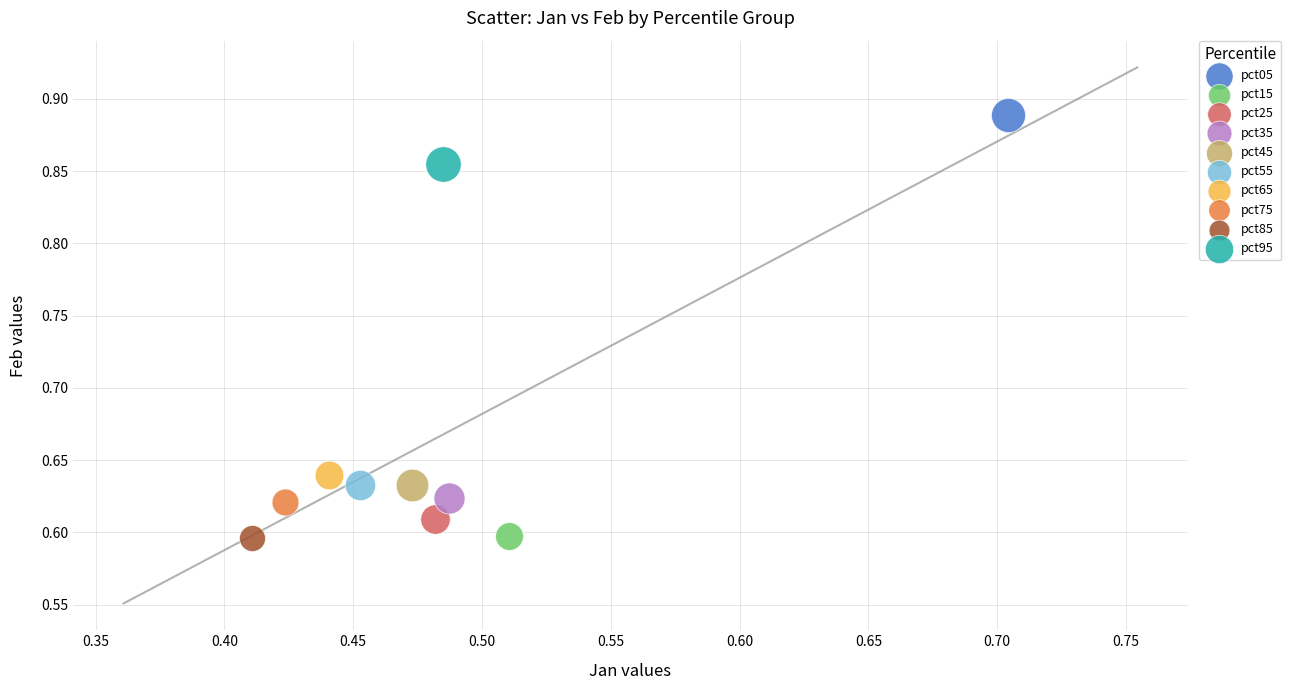

What are all the series names shown in the legend?

pct05, pct15, pct25, pct35, pct45, pct55, pct65, pct75, pct85, pct95